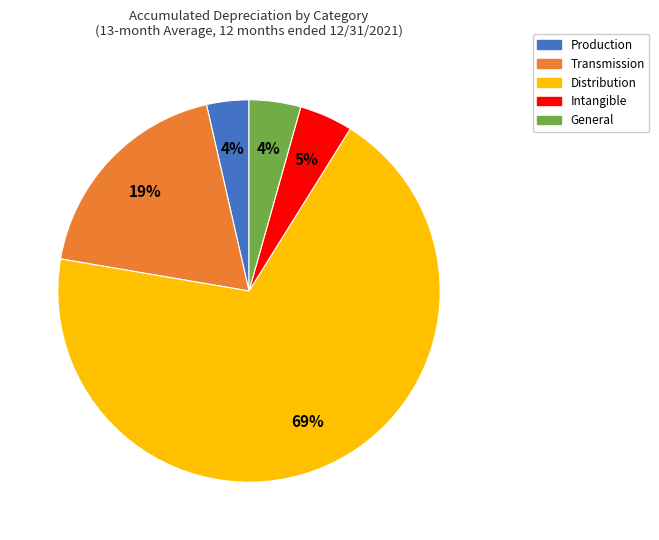

To the nearest percent, what is the difference between the General and Distribution slice percentages?

64%